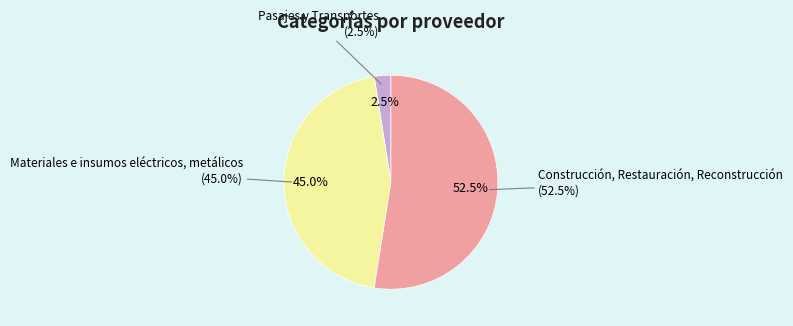

What is the largest slice in the pie chart?

Construcción, Restauración, Reconstrucción